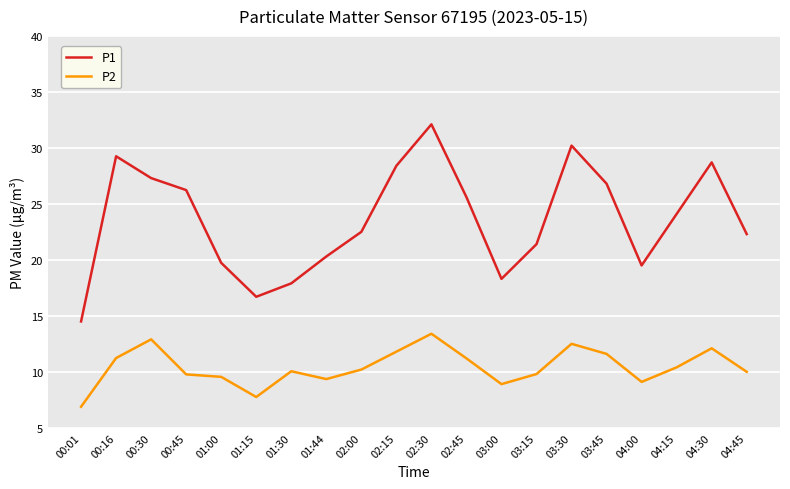

Does the chart display data point markers on the line(s)?

No